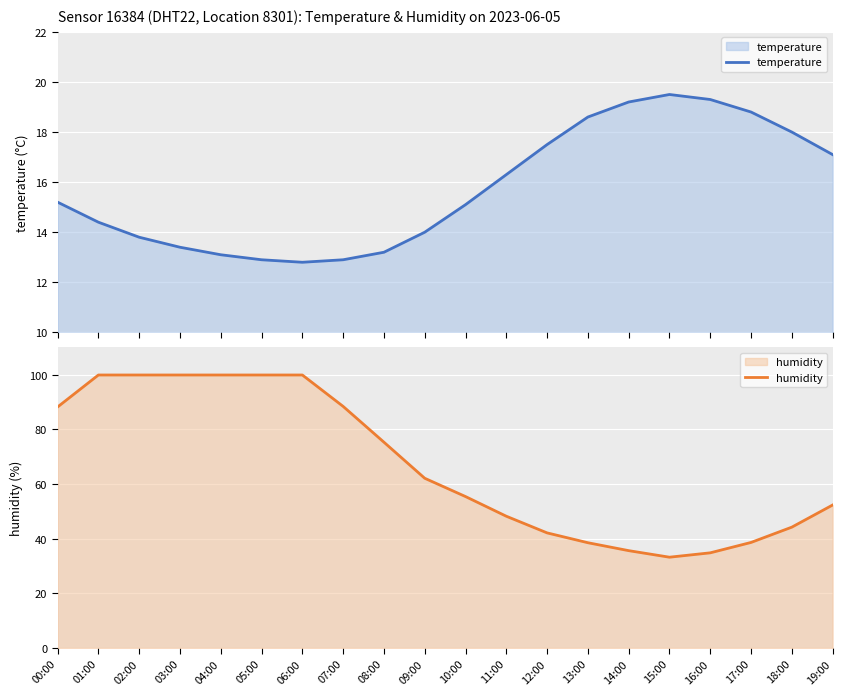

The temperature series shows 25.5 at 15:00. True or false?

False